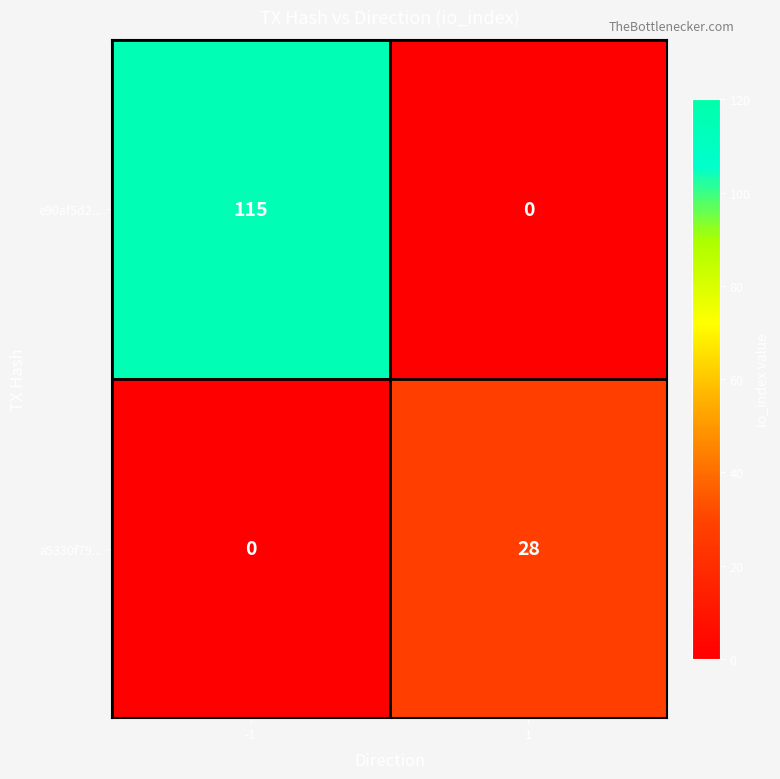

True or false: a5330f79... has a value of 10 at -1.

False